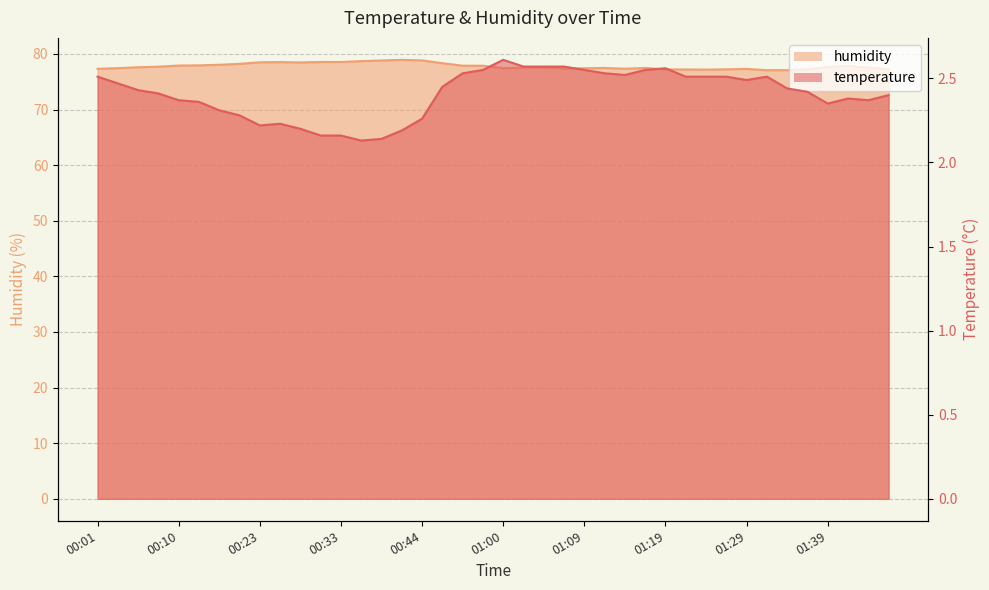

True or false: humidity has a value of 78.5 at 00:26.

True